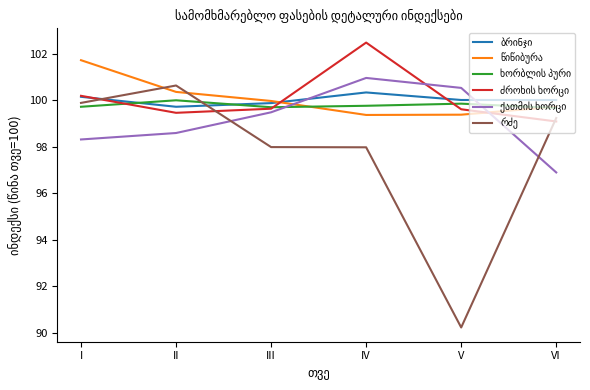

What is the total value across all series at II?

598.8